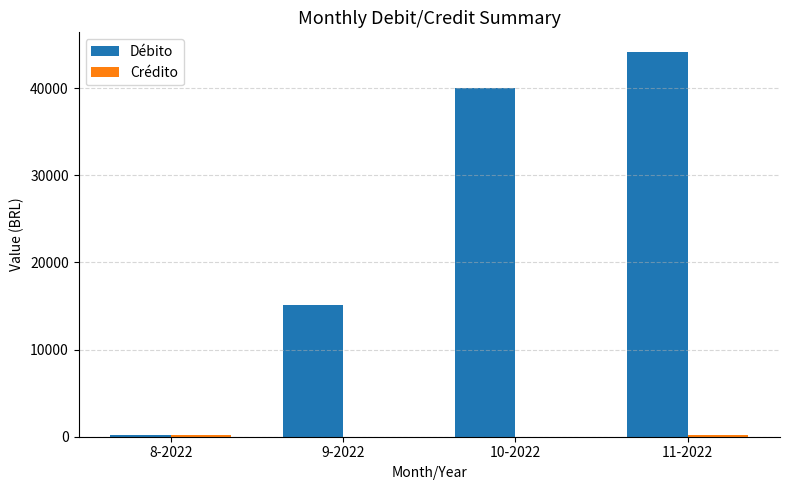

Is it true that Débito equals 15093.1 at 9-2022?

True